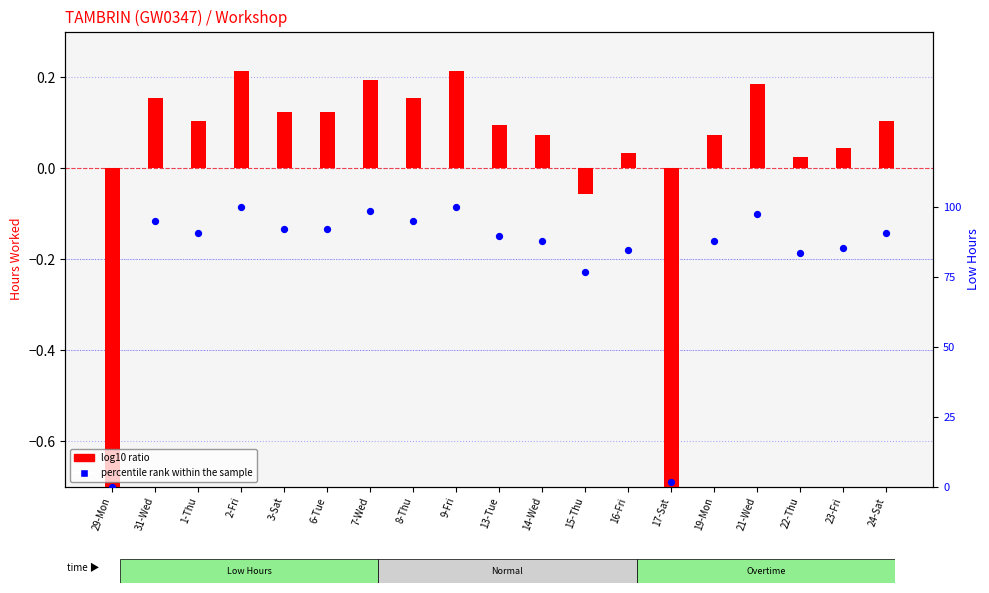

Is the value of log10 ratio at 24-Sat greater than the value of percentile rank within the sample at 9-Fri?

No